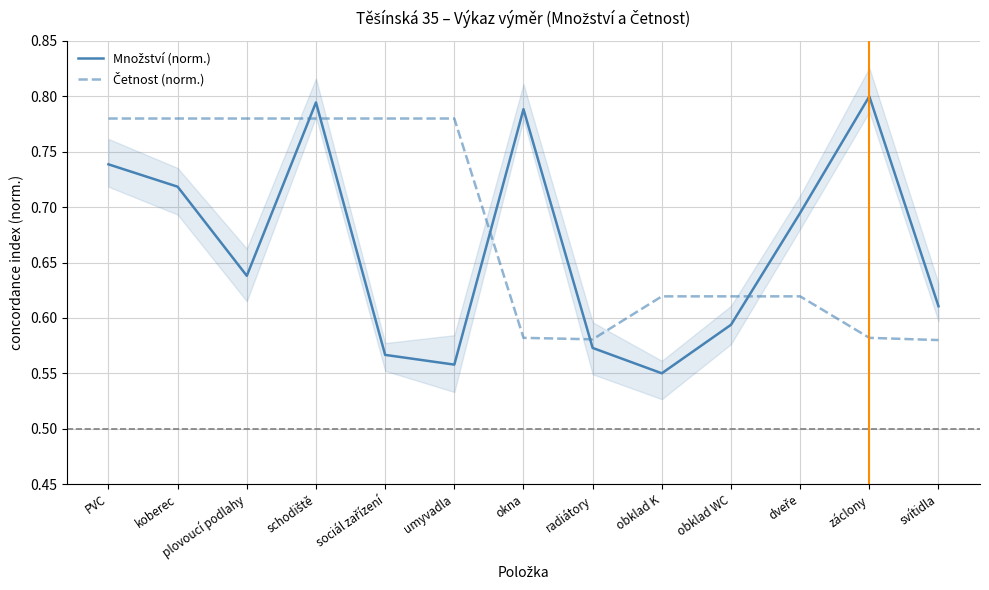

Reading left to right, extract all data points from this chart.

Množství (norm.): 0.7	0.7	0.6	0.8	0.6	0.6	0.8	0.6	0.6	0.6	0.7	0.8	0.6
Četnost (norm.): 0.8	0.8	0.8	0.8	0.8	0.8	0.6	0.6	0.6	0.6	0.6	0.6	0.6